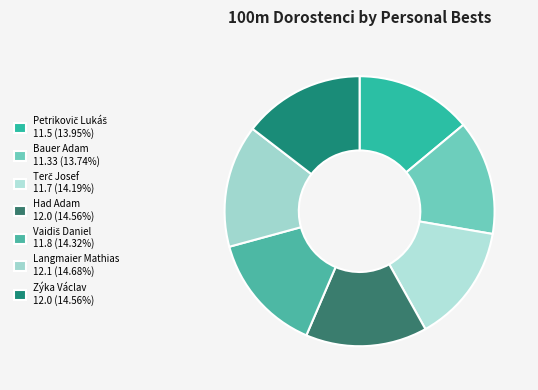

To the nearest percent, what is the average slice percentage?

14%